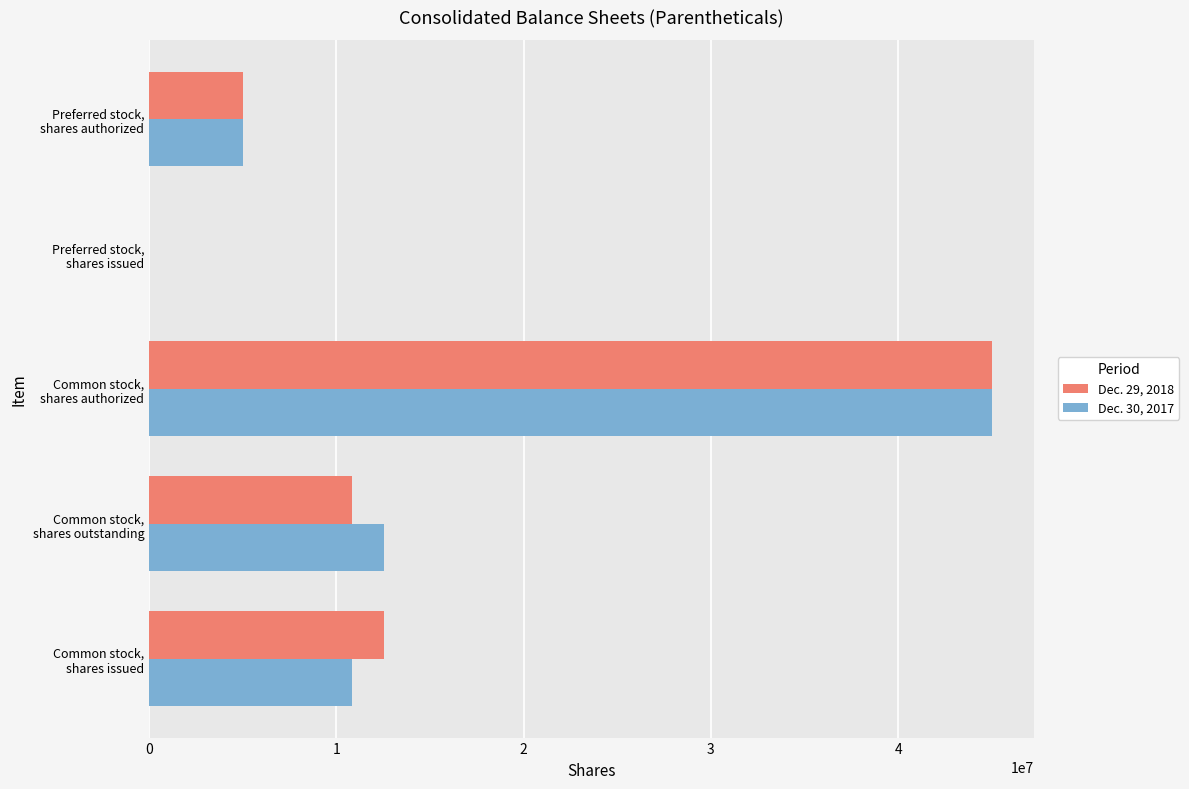

What is the greatest value displayed?

45000000